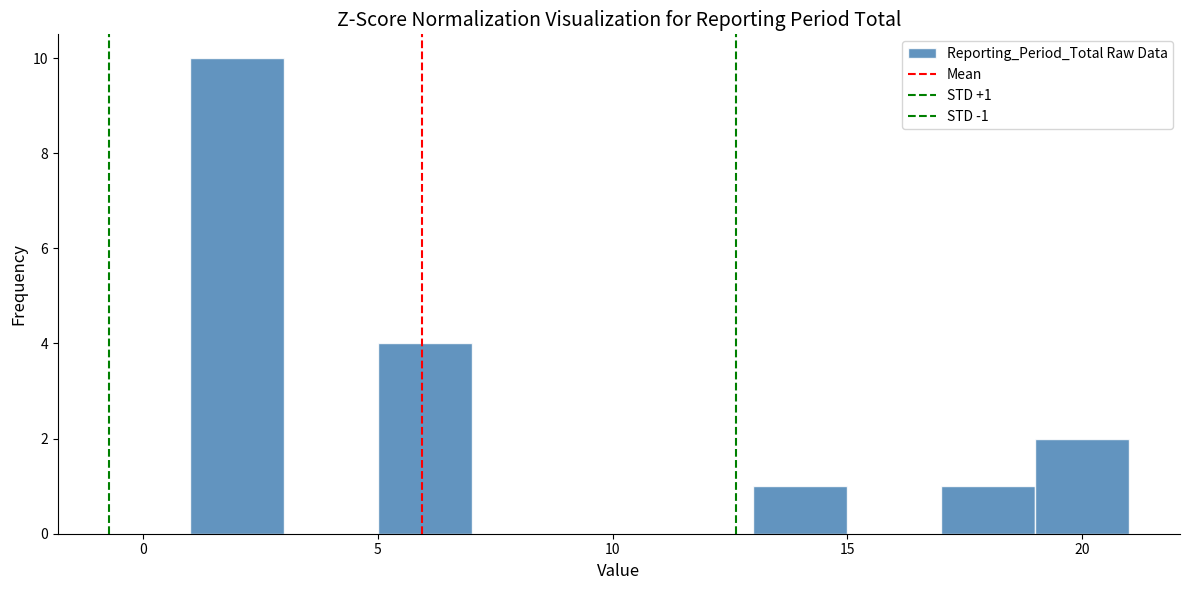

Which range on the x-axis has the tallest bar?

1 to 3